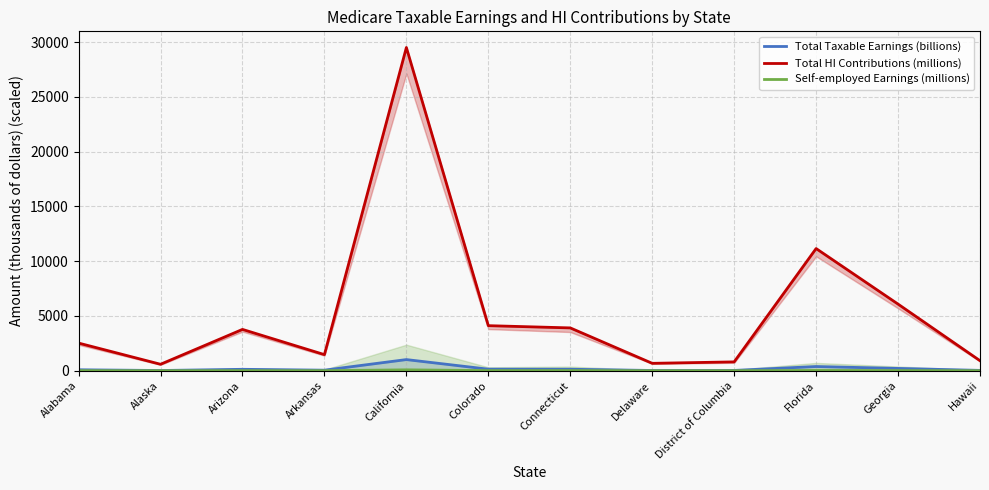

What is the minimum value shown in the chart?

1.3